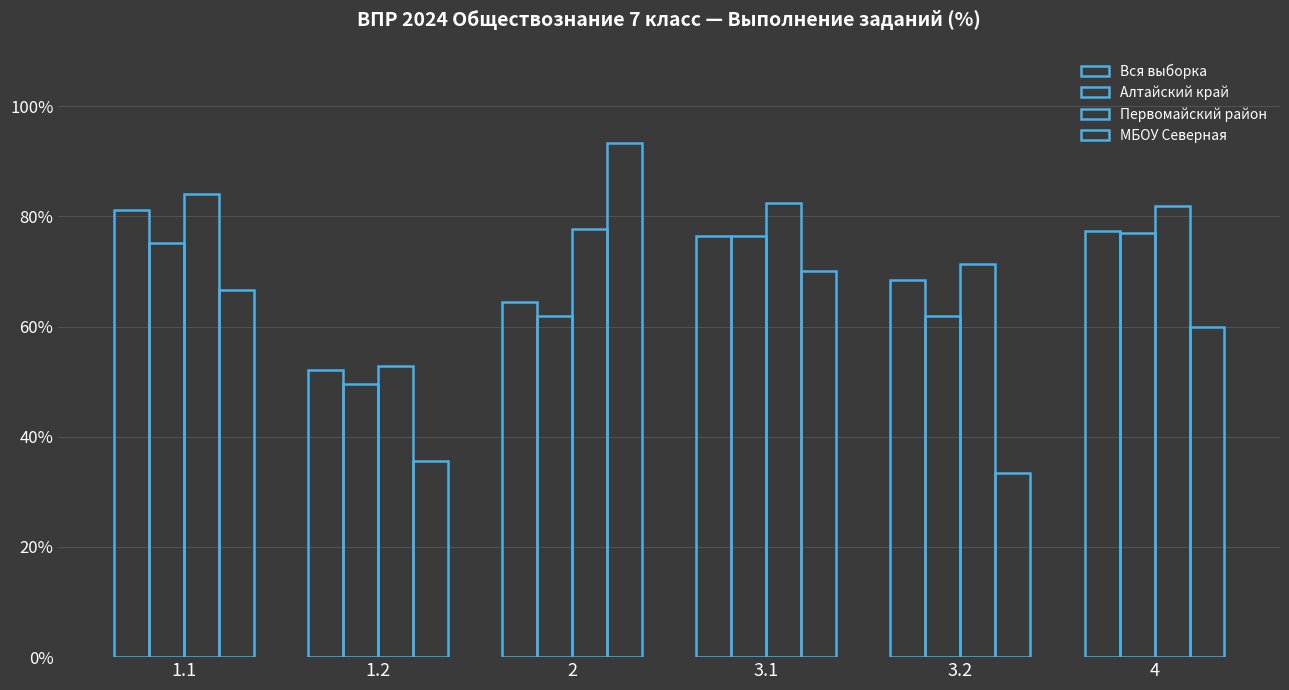

What is the total value across all series at 1.2?

190.0